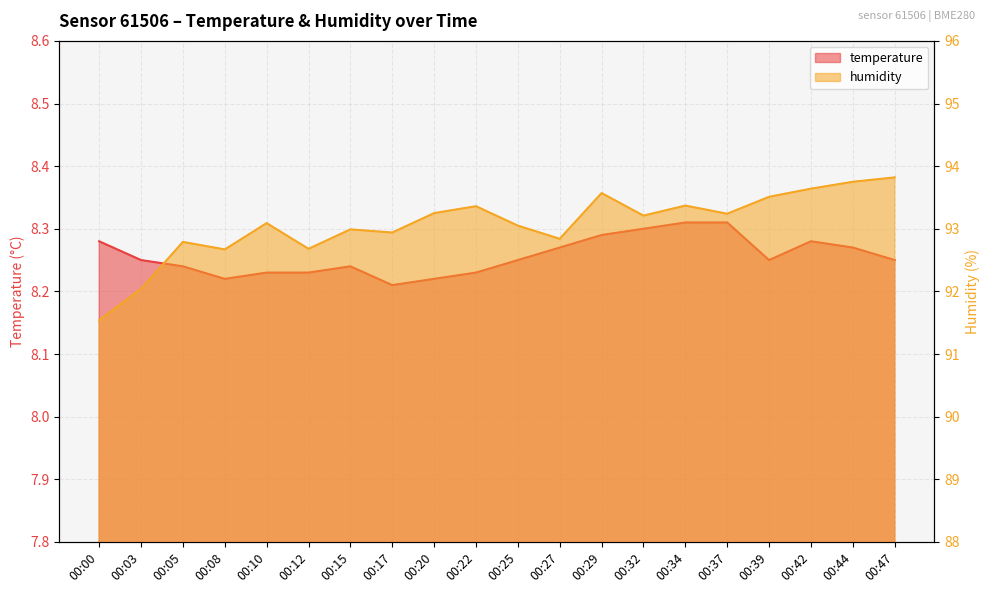

Reading right to left, transcribe all the data shown in this chart.

temperature: 8.2	8.3	8.3	8.2	8.3	8.3	8.3	8.3	8.3	8.2	8.2	8.2	8.2	8.2	8.2	8.2	8.2	8.2	8.2	8.3
humidity: 93.8	93.8	93.6	93.5	93.2	93.4	93.2	93.6	92.8	93.0	93.4	93.2	92.9	93.0	92.7	93.1	92.7	92.8	92.0	91.5